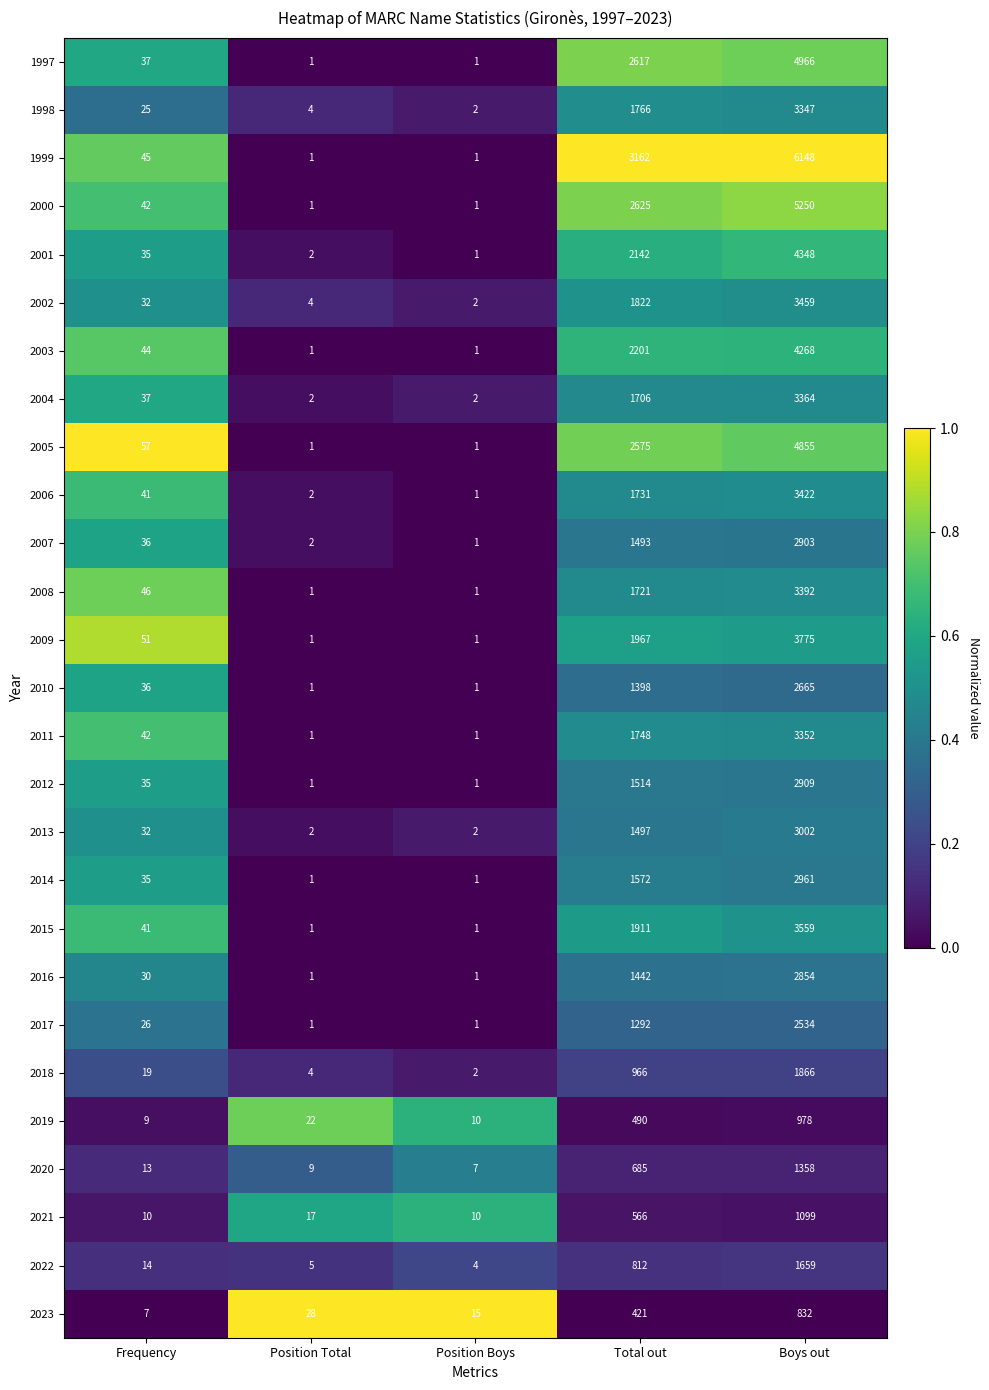

Count the number of categories in the chart.

5